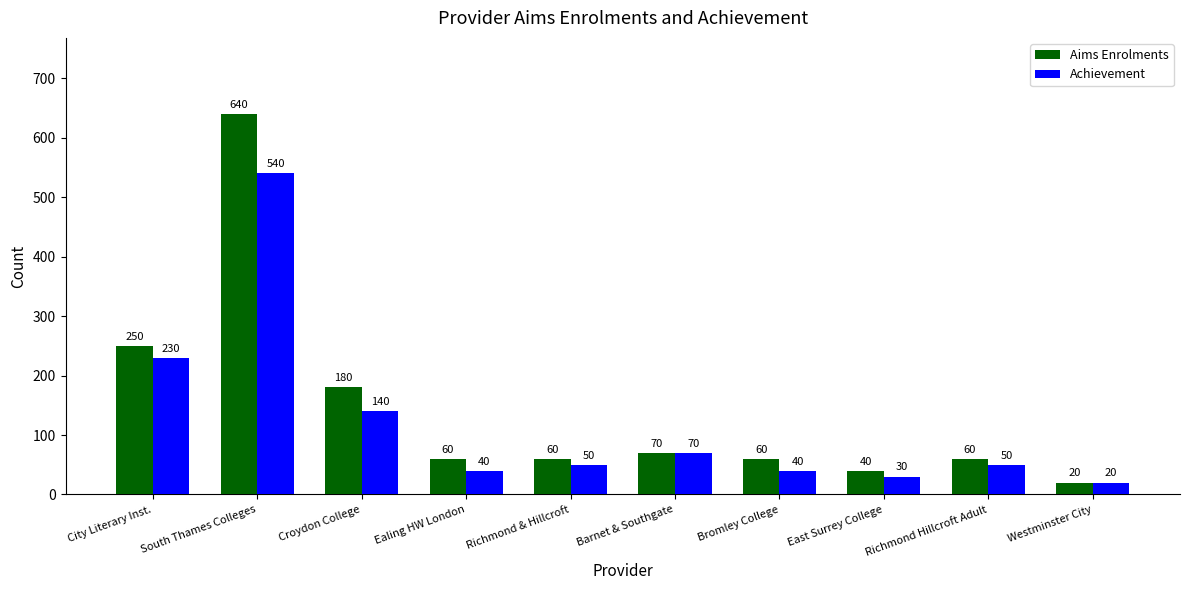

Are the bars horizontal?

No